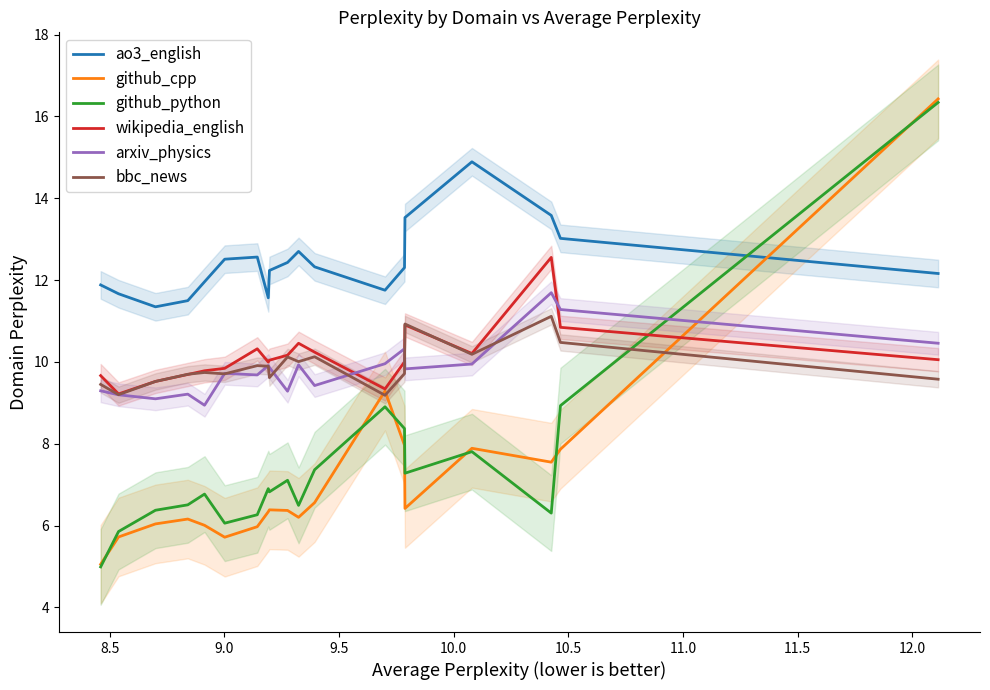

True or false: bbc_news and ao3_english cross at least once.

False